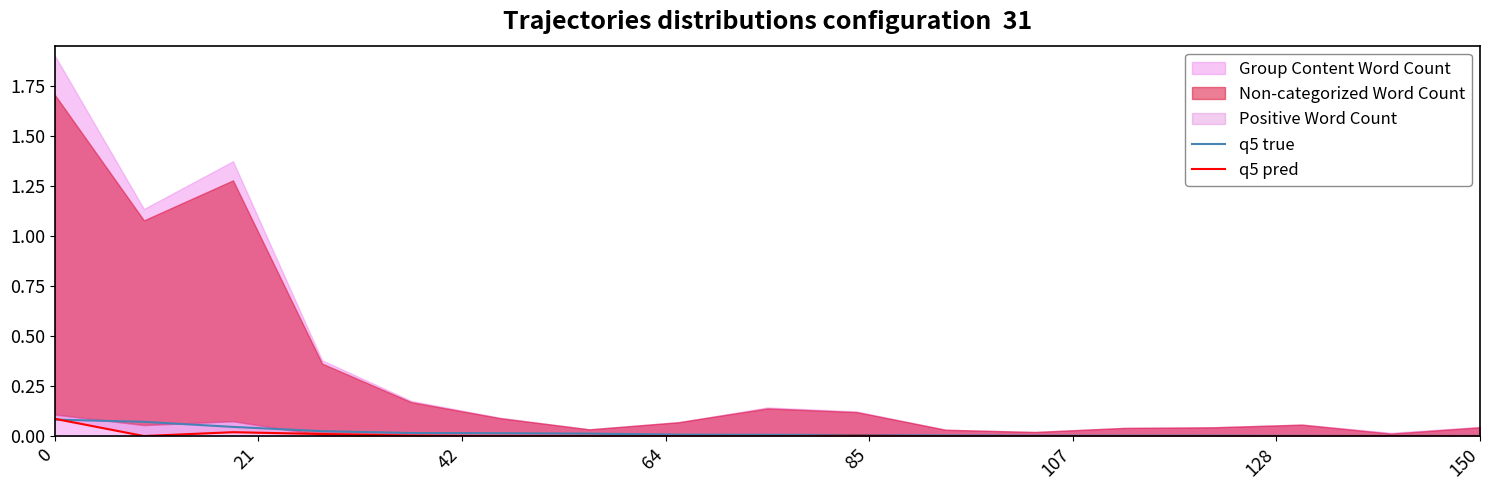

In q5 pred, how many points are higher than both neighbors (excluding endpoints)?

3